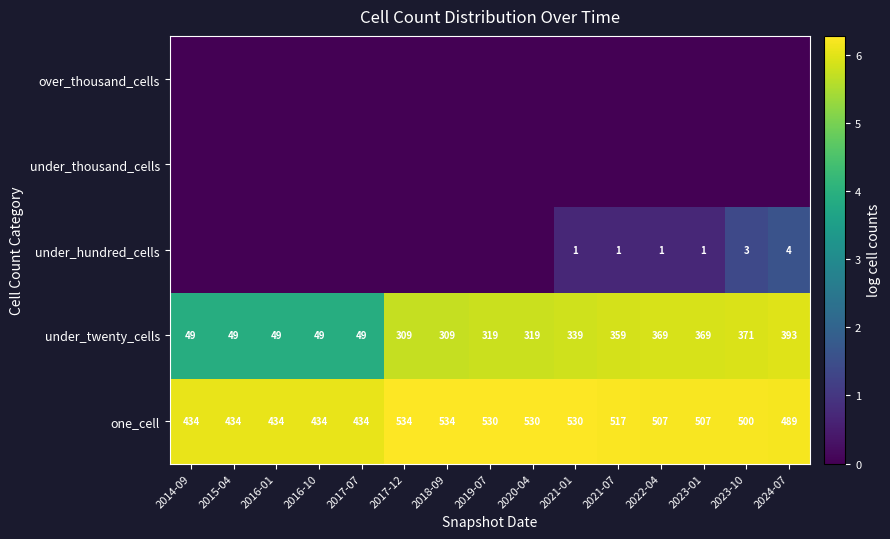

True or false: under_twenty_cells has a value of 498 at 2023-01.

False